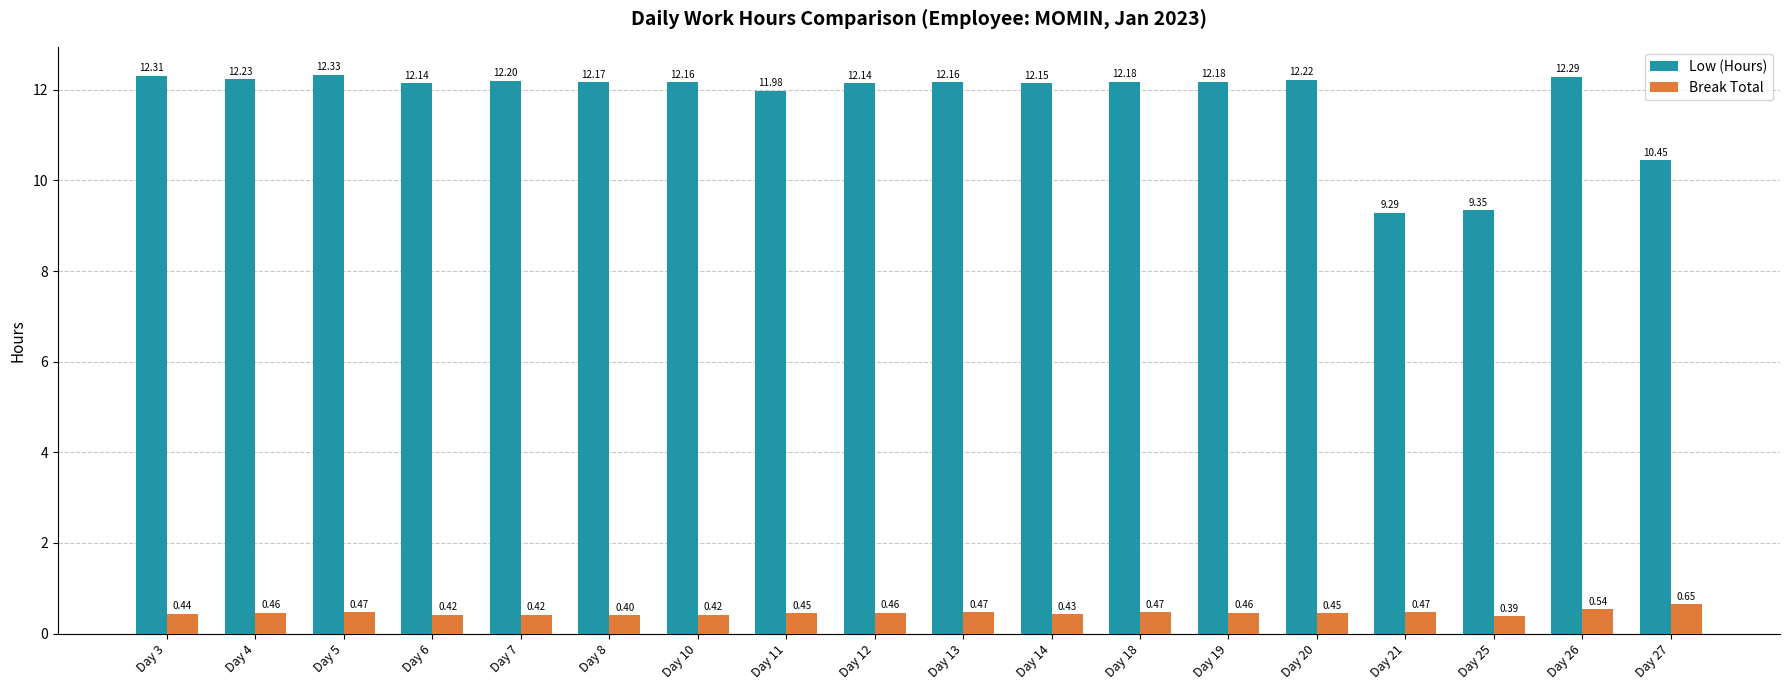

What is the total value across all series at Day 11?

12.4